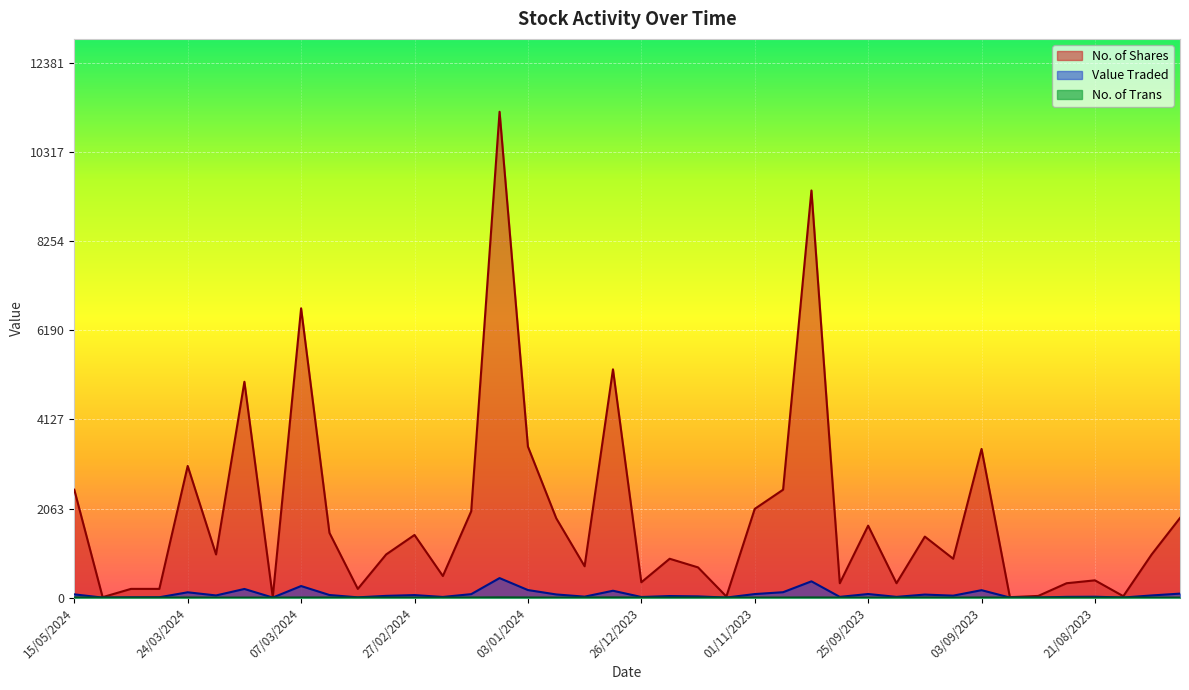

The Value Traded series shows 33 at 18/09/2023. True or false?

False